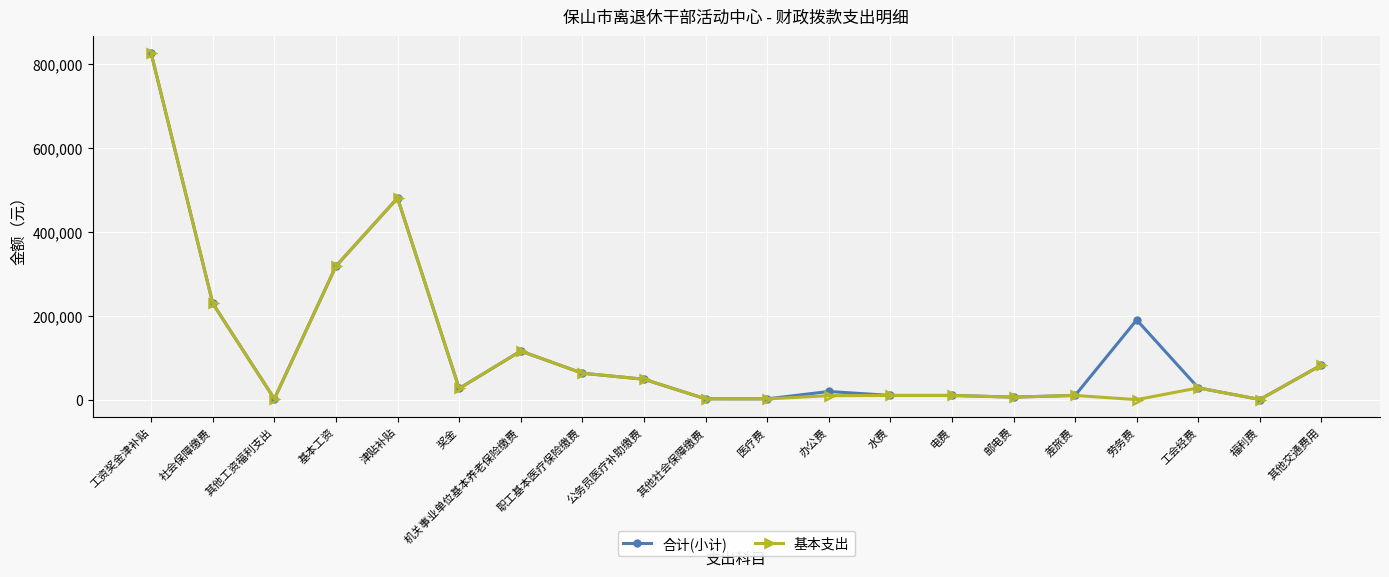

Where is the first local maximum for 合计(小计)?

津贴补贴